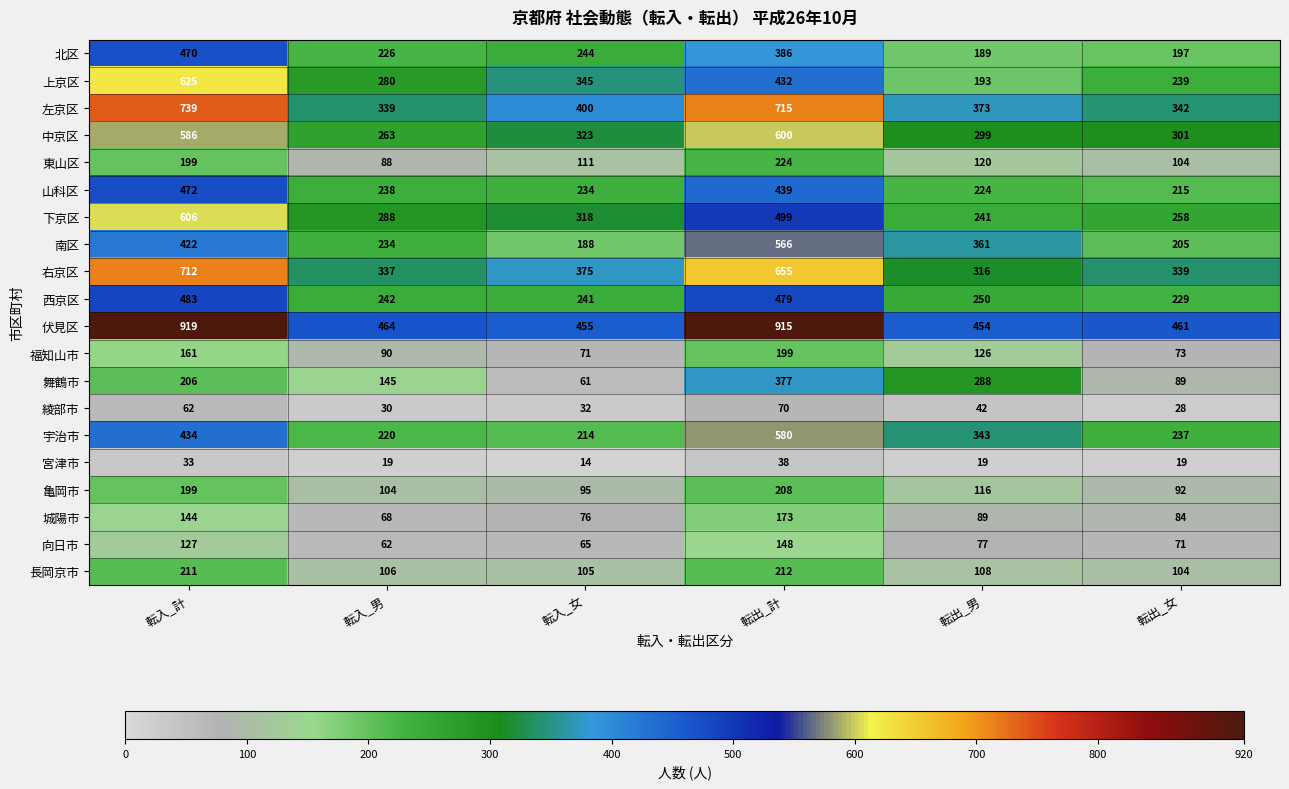

What is the sum of the 東山区 values at 転入_計 and 転出_男?

319